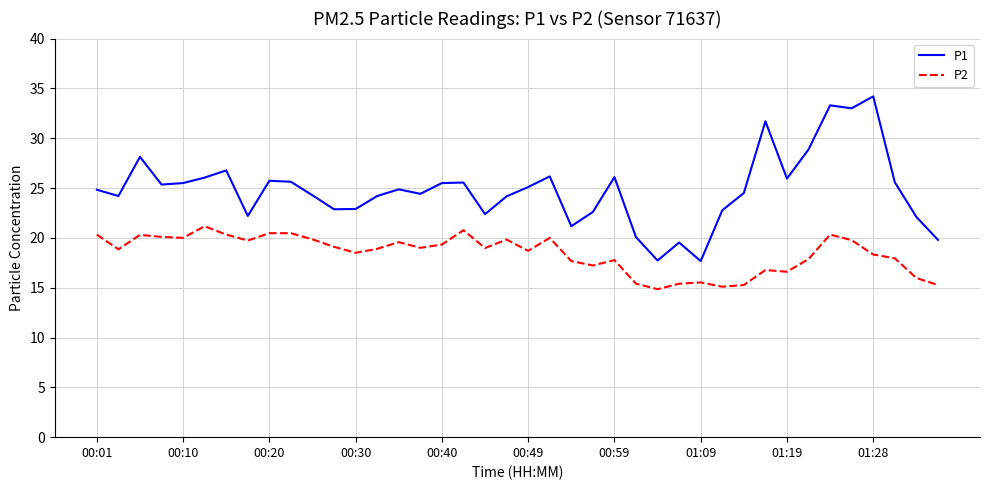

Which series has the widest spread of values?

P1